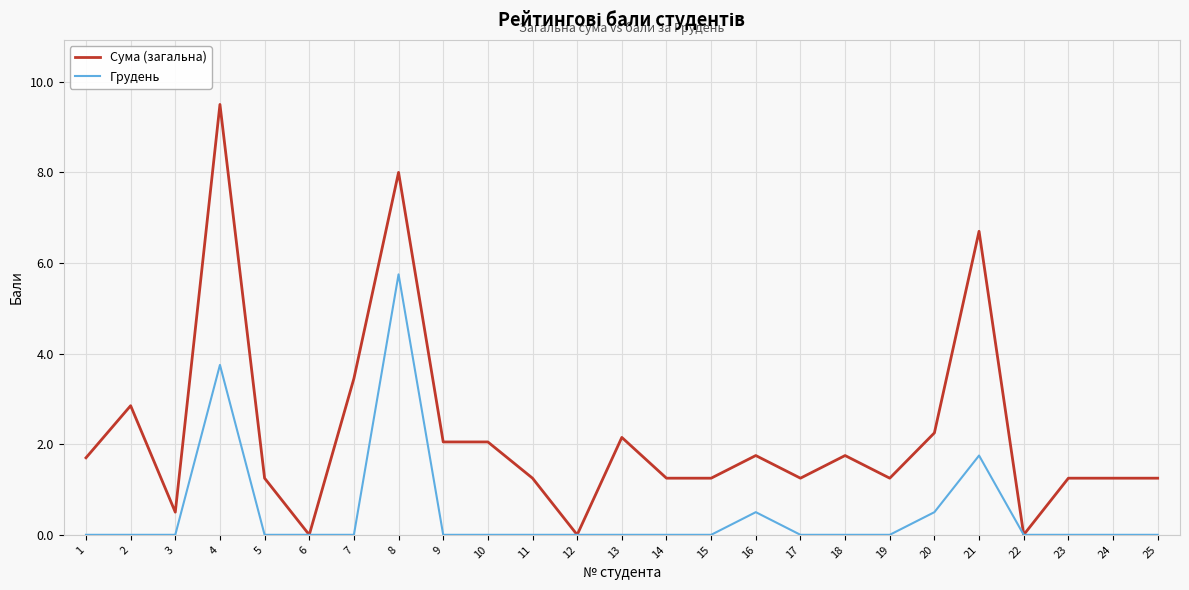

At which category is the sum across all series the highest?

8